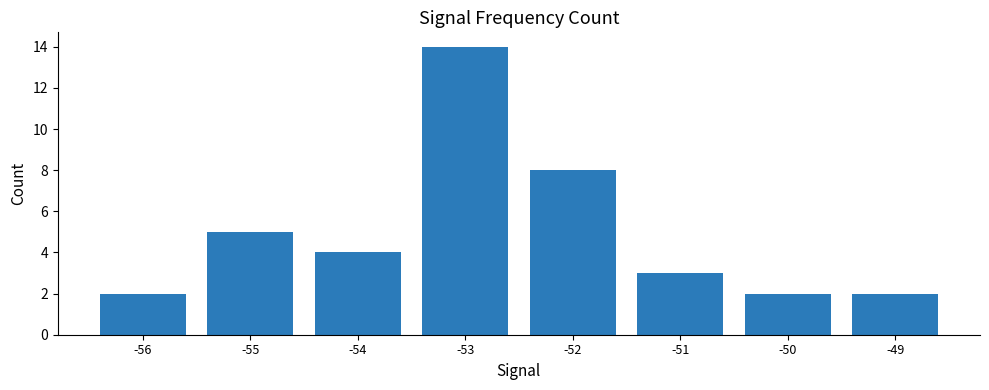

What is the value of the 5th bar from the left?

8